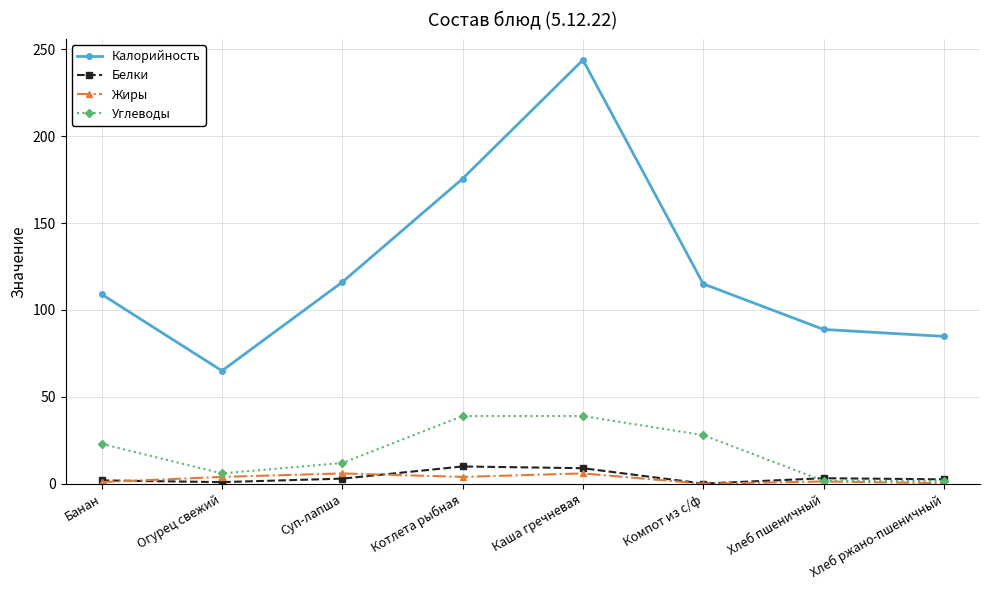

Read the Углеводы value at Банан.

23.0